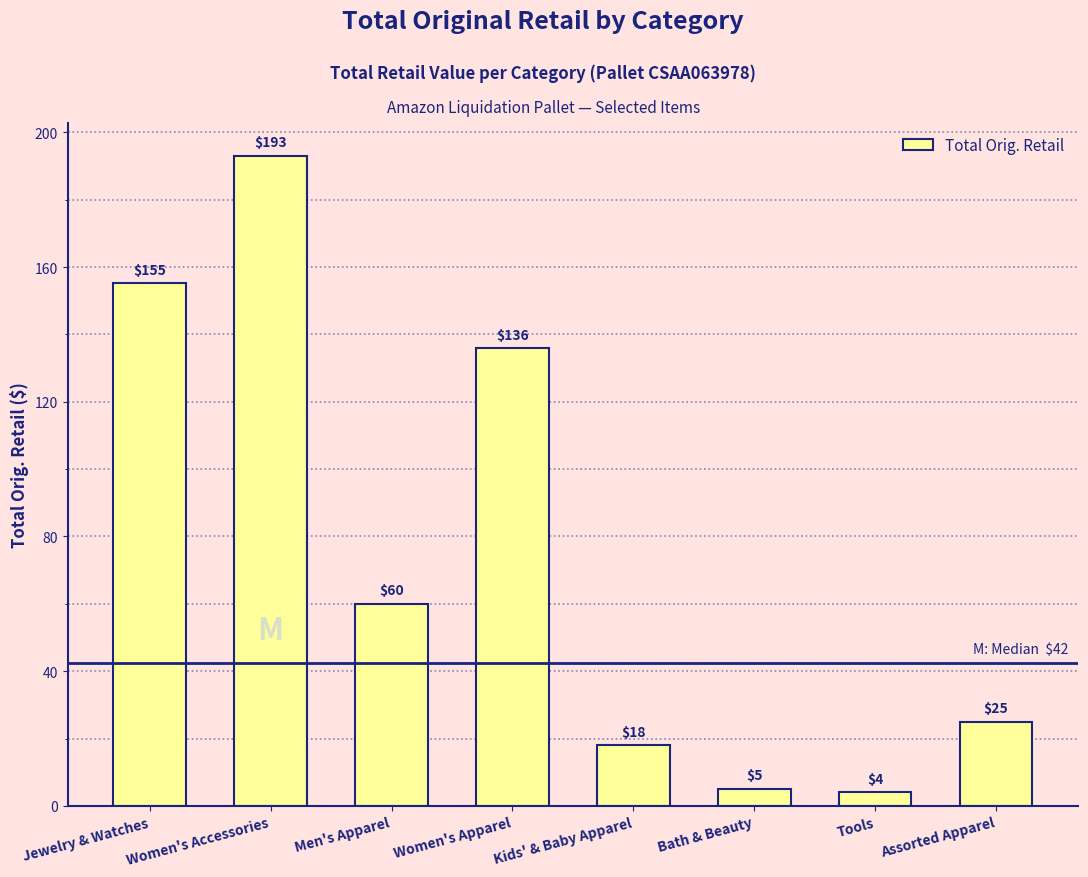

Does the chart contain any negative values?

No